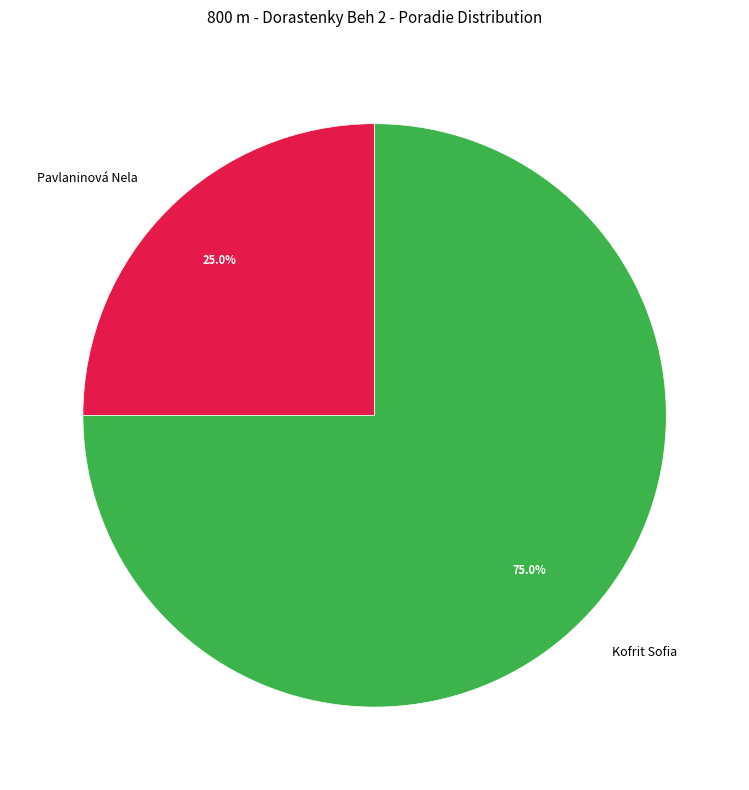

Between Kofrit Sofia and Pavlaninová Nela, which is larger?

Kofrit Sofia